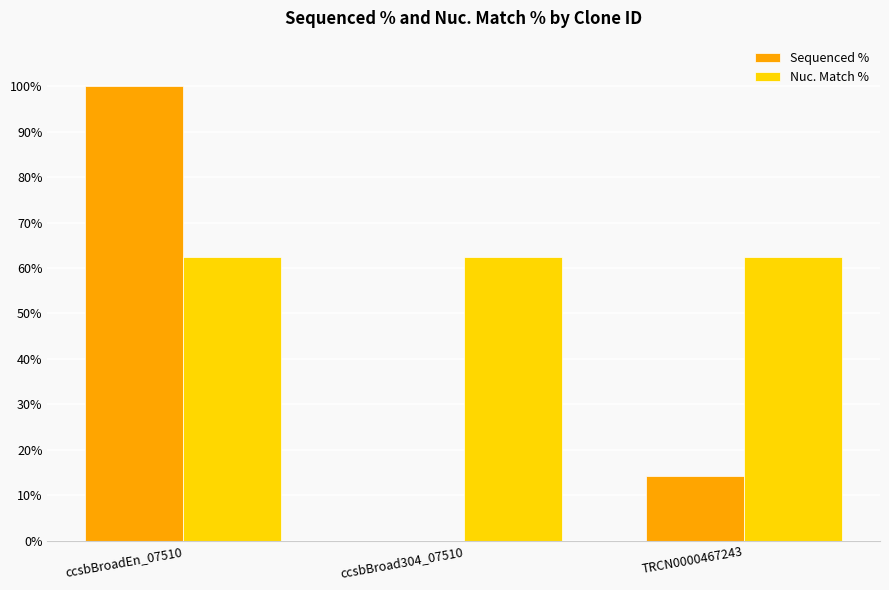

Where is Sequenced % nearest to the value 50?

TRCN0000467243